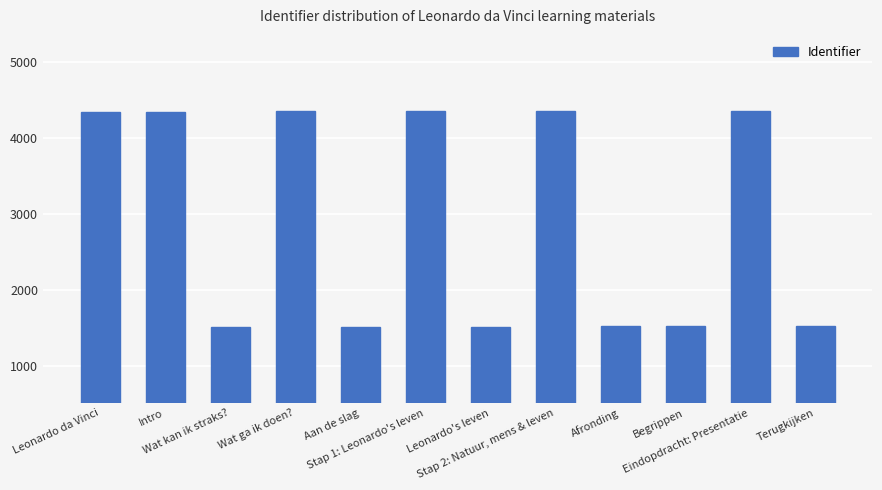

How many distinct data groups are displayed?

1